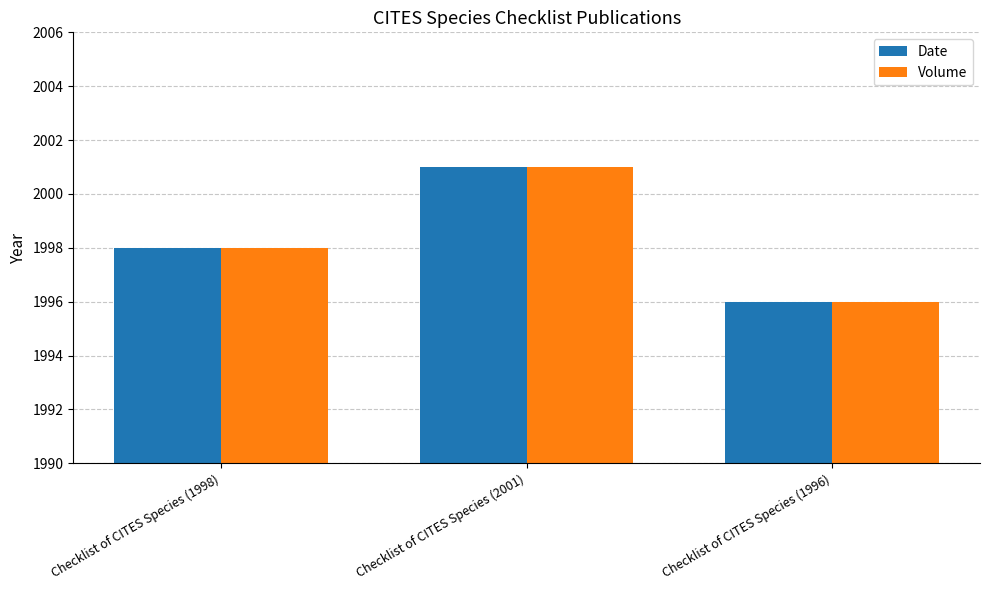

How many bars are there in total?

6